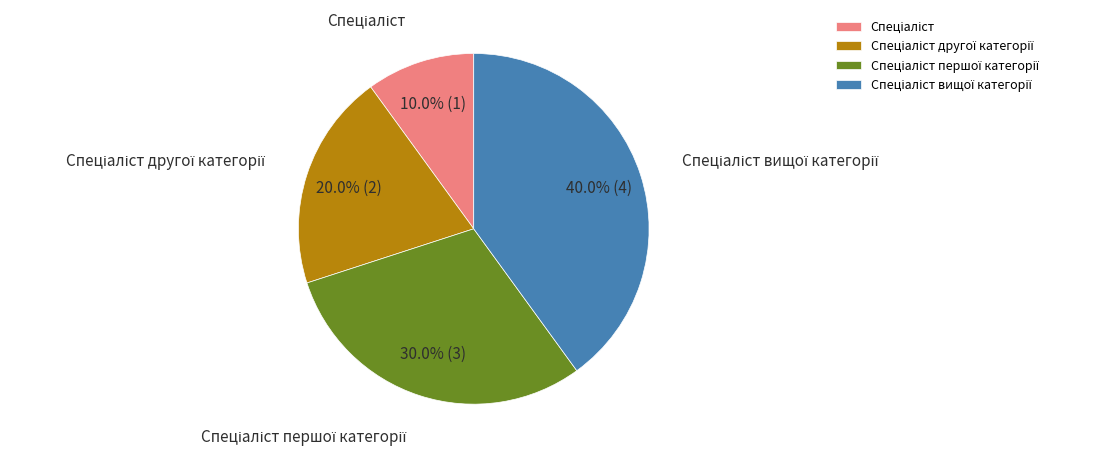

Does any single category account for the majority?

No